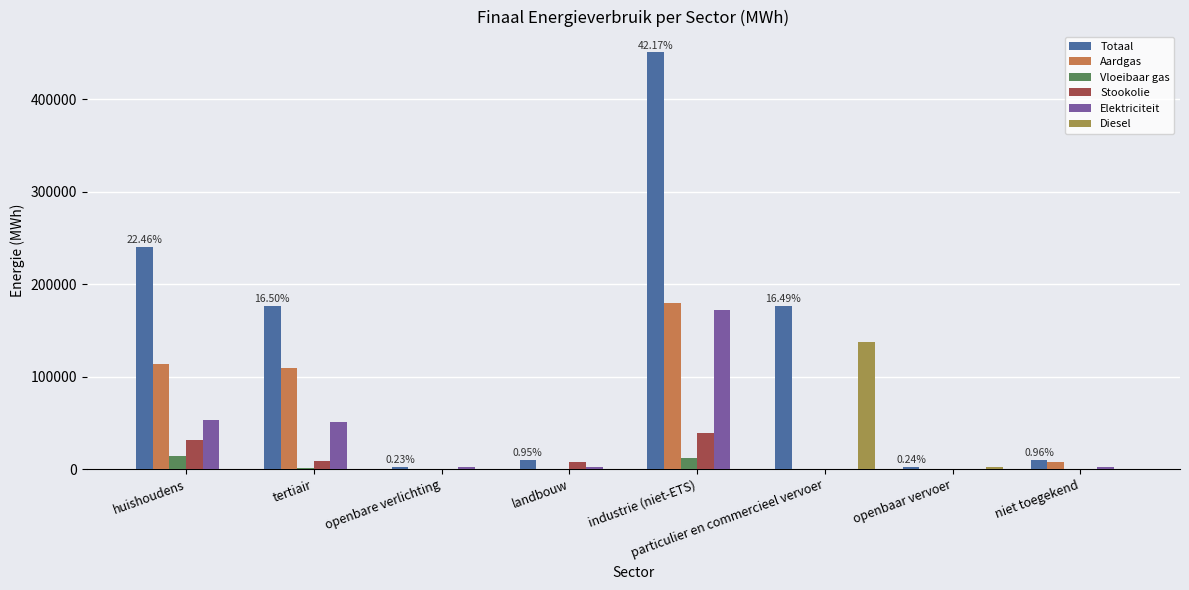

At which category is the sum across all series the highest?

industrie (niet-ETS)